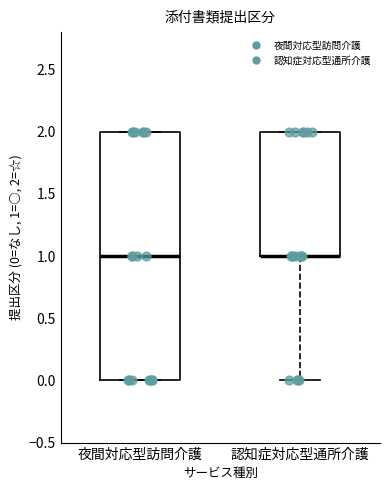

Where does the lower whisker of the box for 認知症対応型通所介護 end on the y-axis? The values are not printed on the chart, so give them approximately, as read against the axis.

0